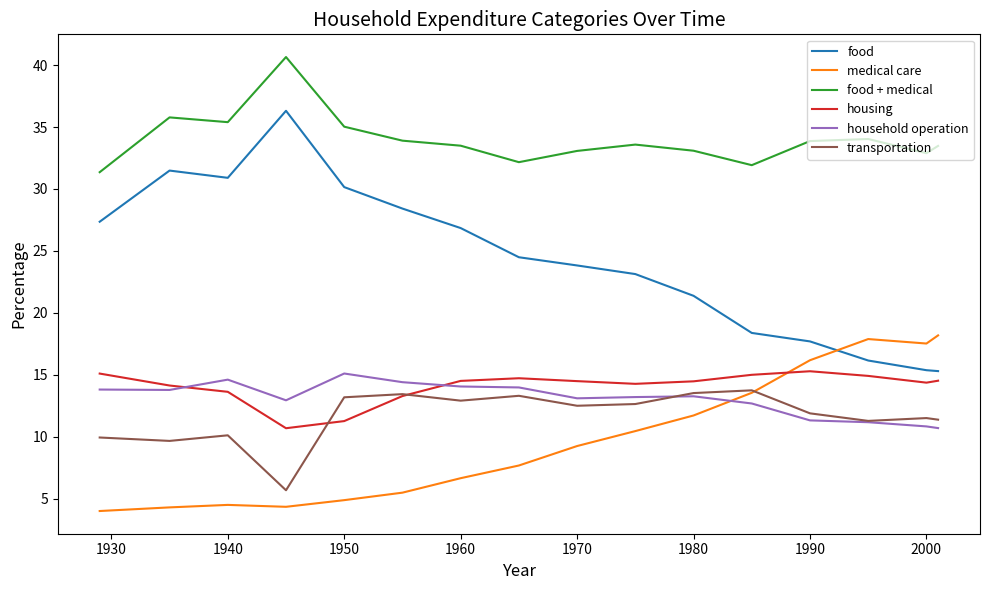

Which series has the widest spread of values?

food